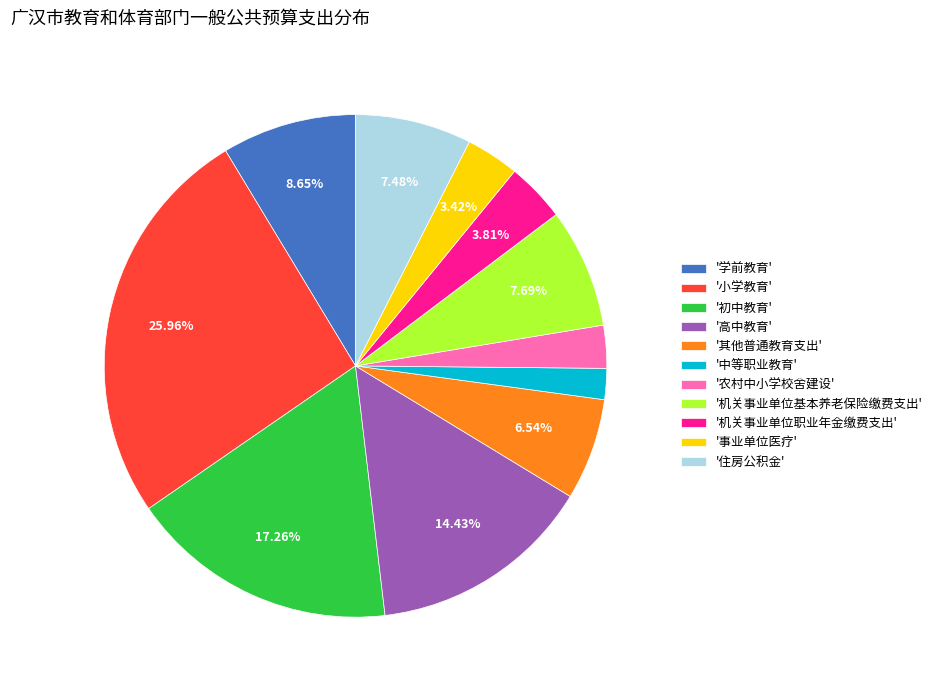

How many segments does this pie chart have?

11